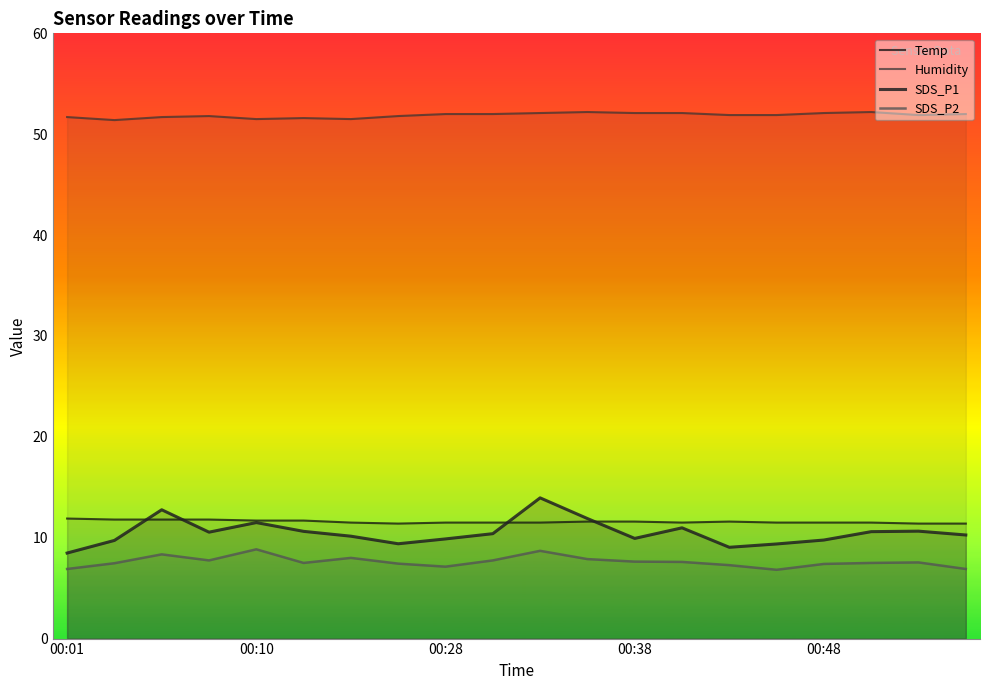

What position from the right is 17?

3